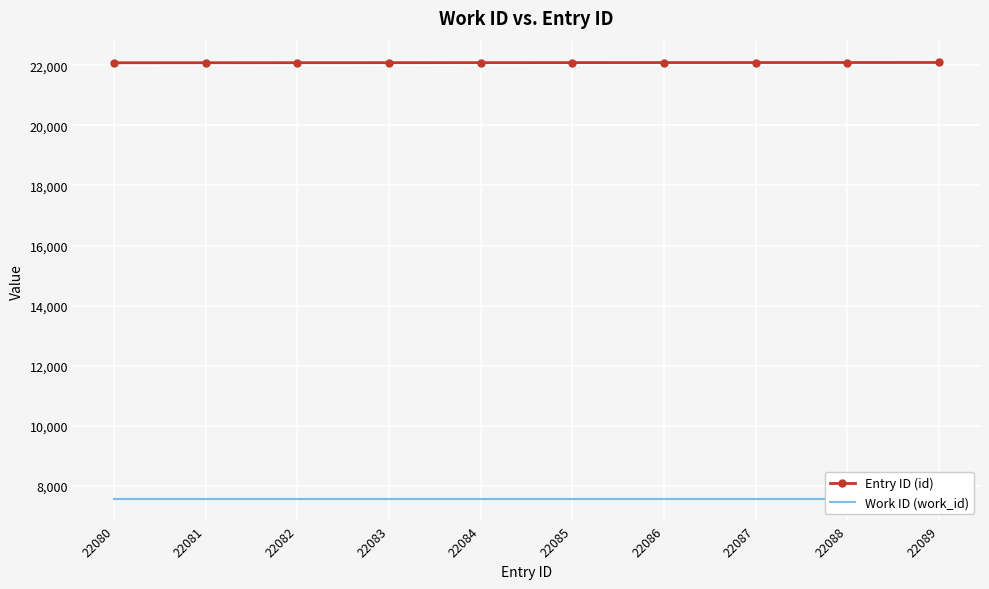

Which has a higher value, 22082 or 22081?

22082